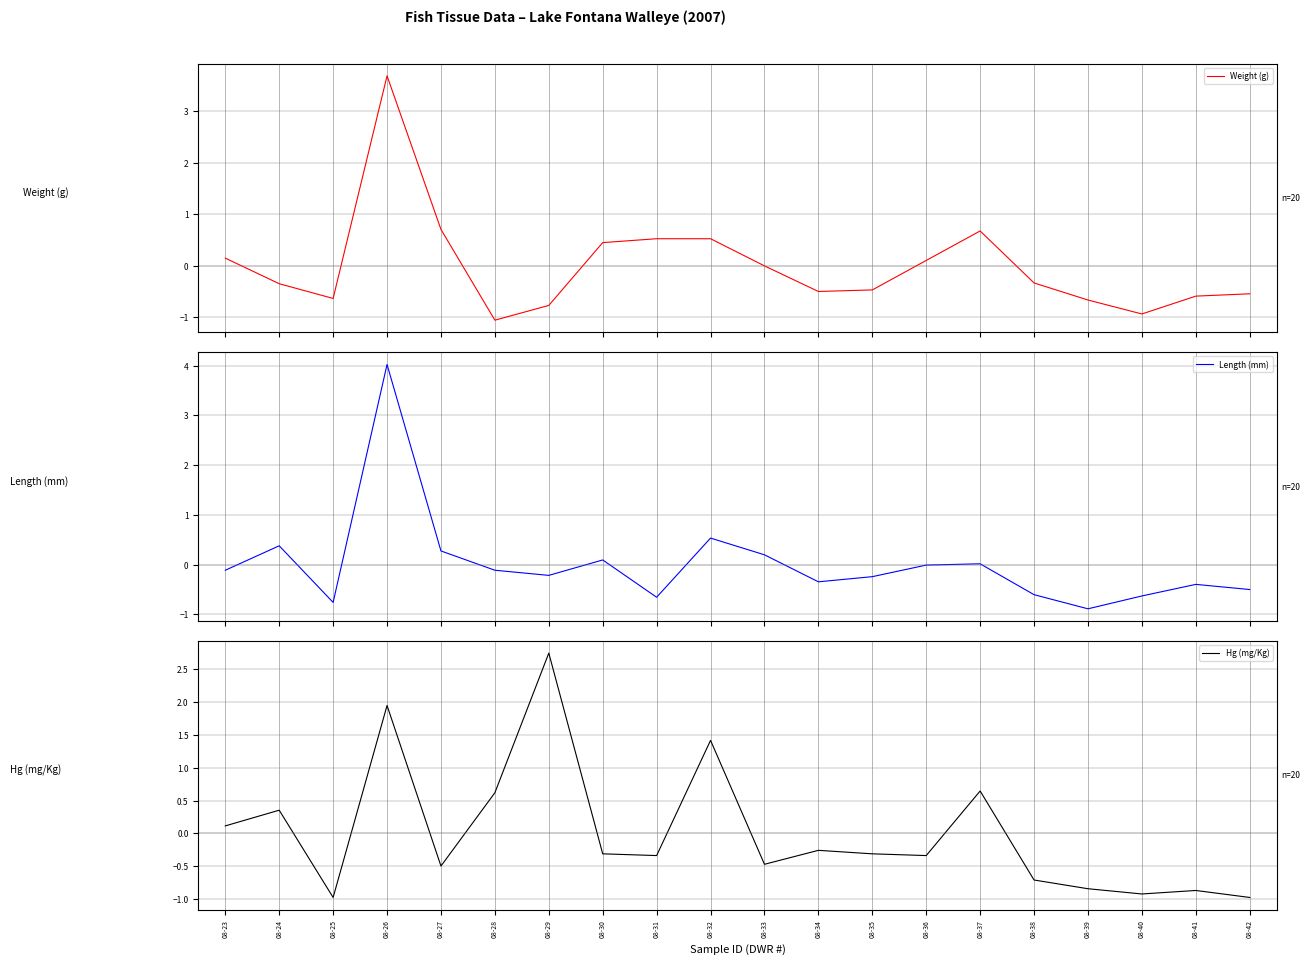

Read the Length (mm) value at 08-30.

0.1